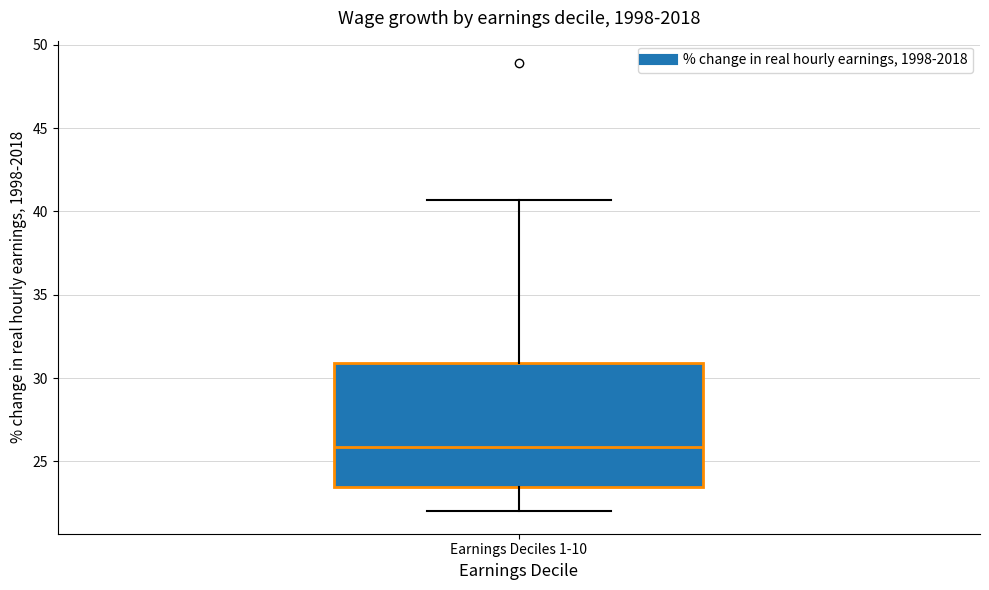

Read this box plot against the y-axis: the position of the median line, the range covered by the box, and the ends of both whiskers. The values are not printed on the chart, so give them approximately, as read against the axis.

median 26.0, box 23.5 to 31.0, whiskers 22.0 to 40.5